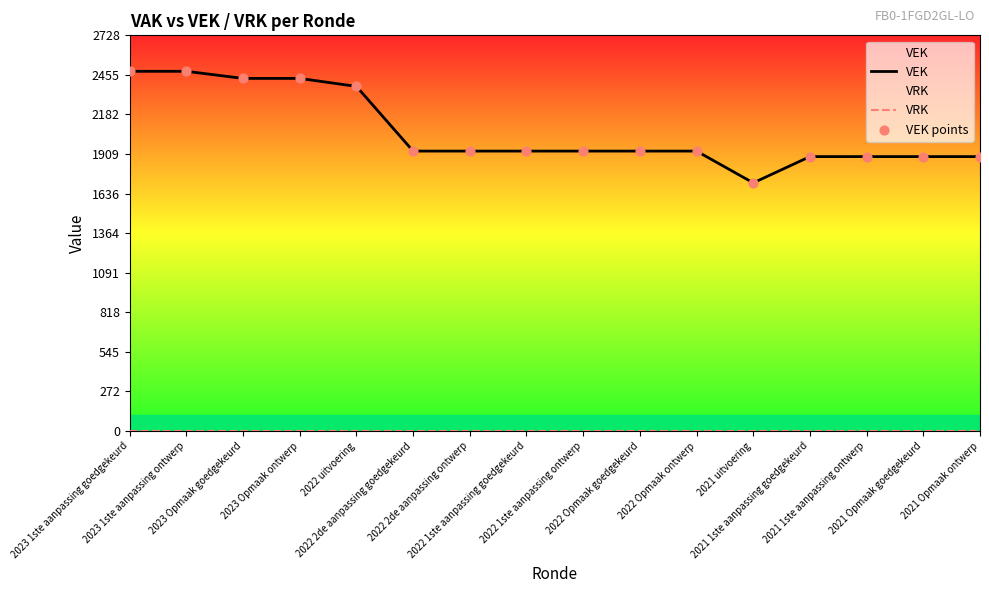

At which category is the sum across all series the highest?

2023 1ste aanpassing goedgekeurd